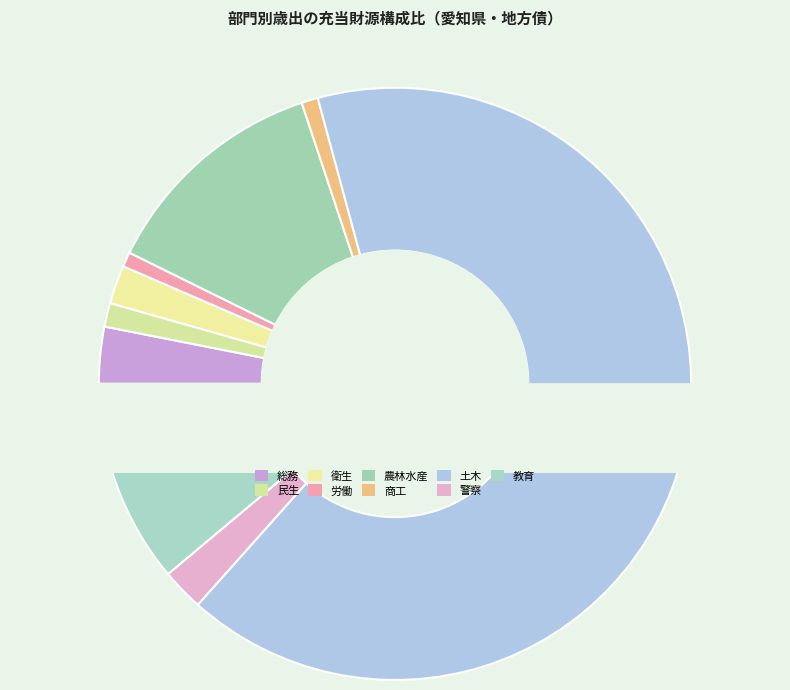

Which category accounts for the majority?

土木